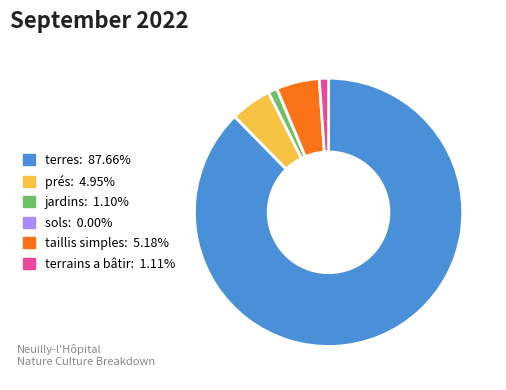

Is the sum of jardins and taillis simples greater than half?

No